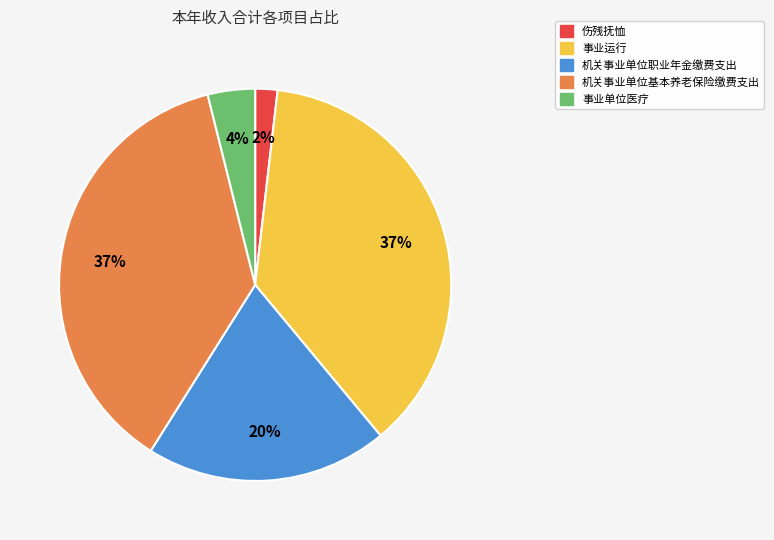

Do 伤残抚恤 and 事业运行 together represent more than half of the pie?

No